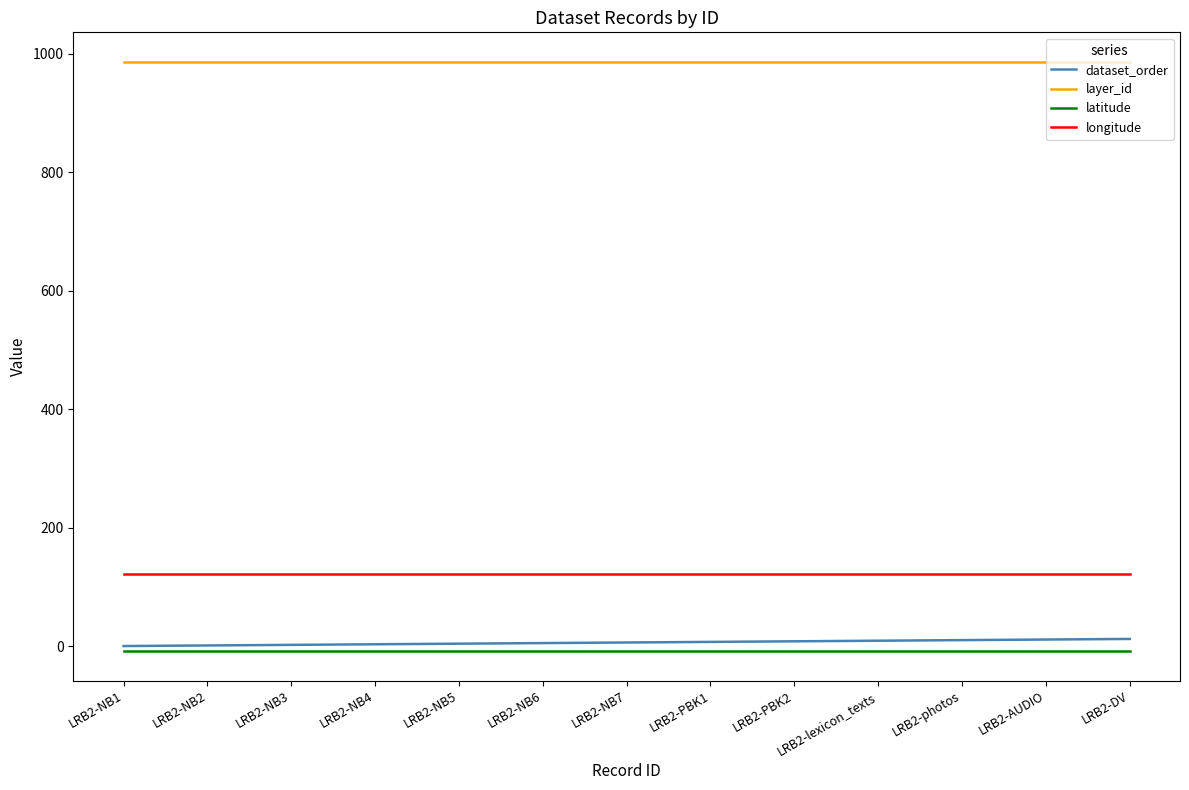

What is the spread (max minus min) of values at LRB2-NB7?

994.9